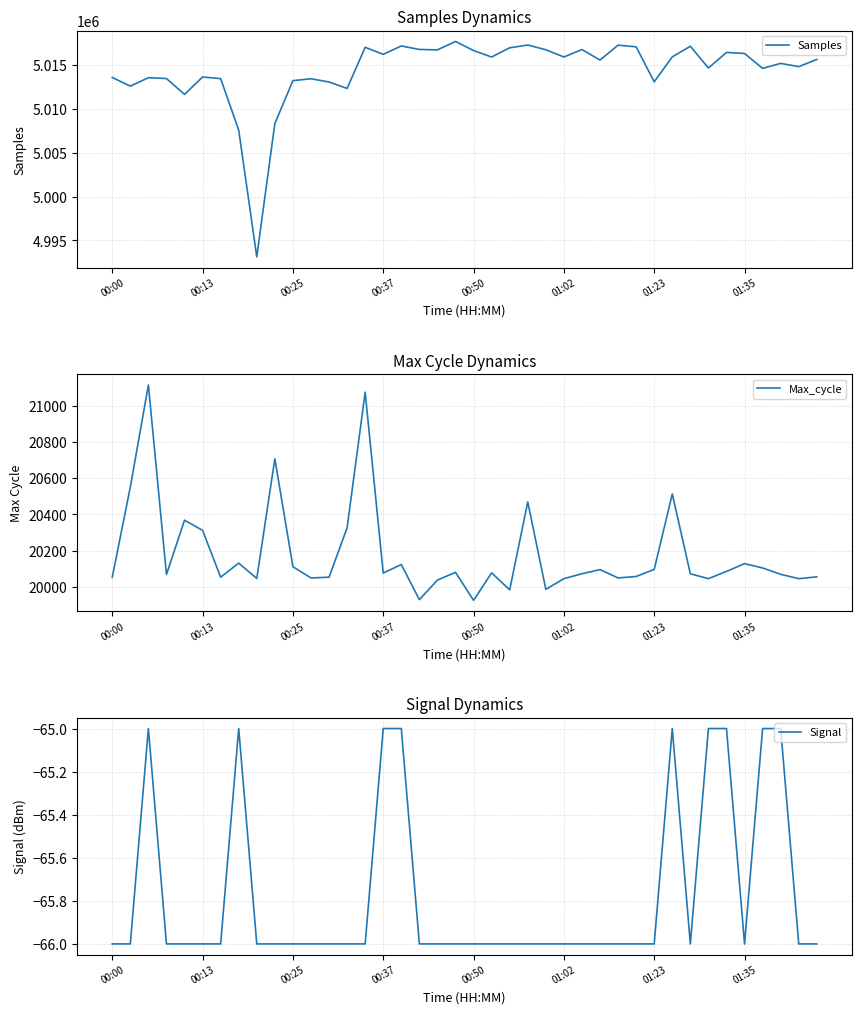

What is the maximum value for Samples?

5017679